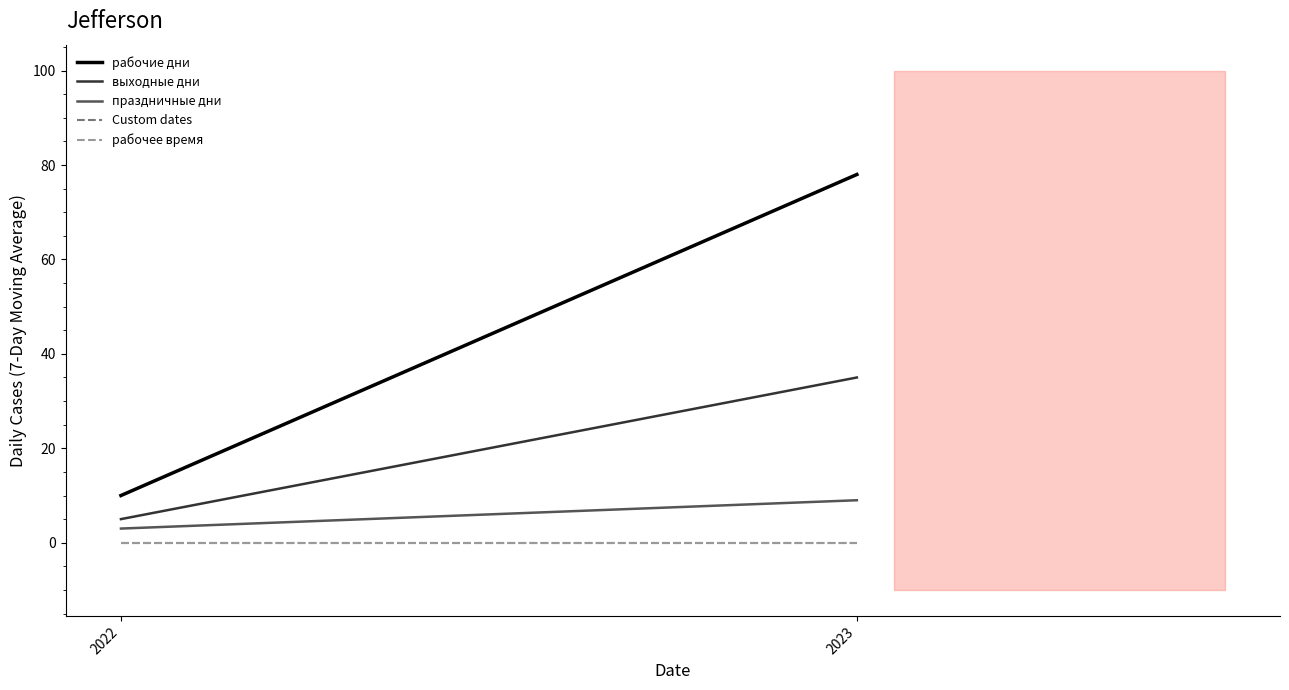

How many рабочие дни values are between 10 and 78?

2